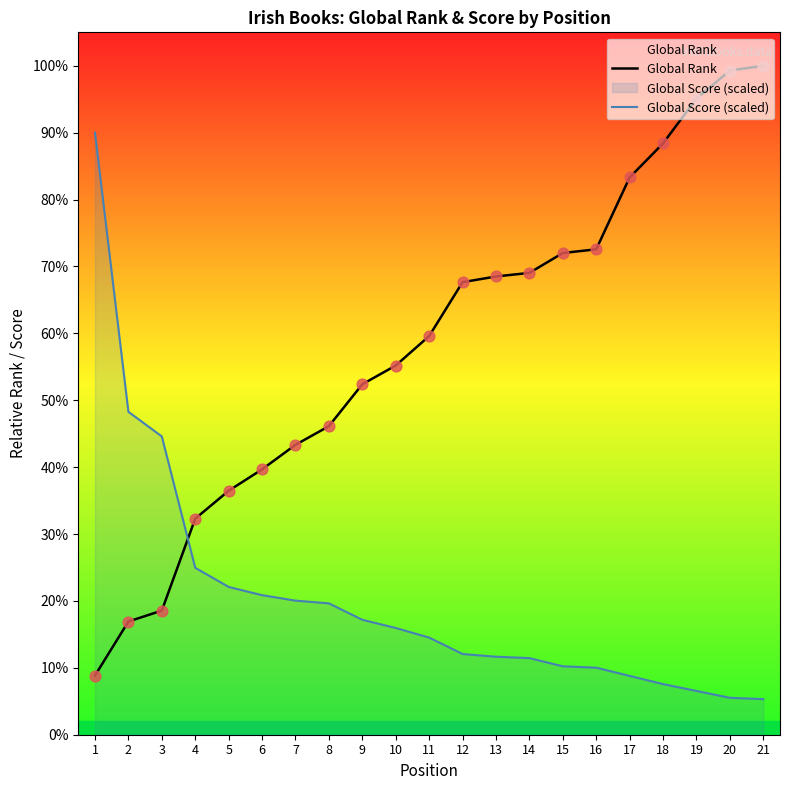

Is the value of Global Rank at 5 greater than the value of Global Score (scaled) at 8?

Yes